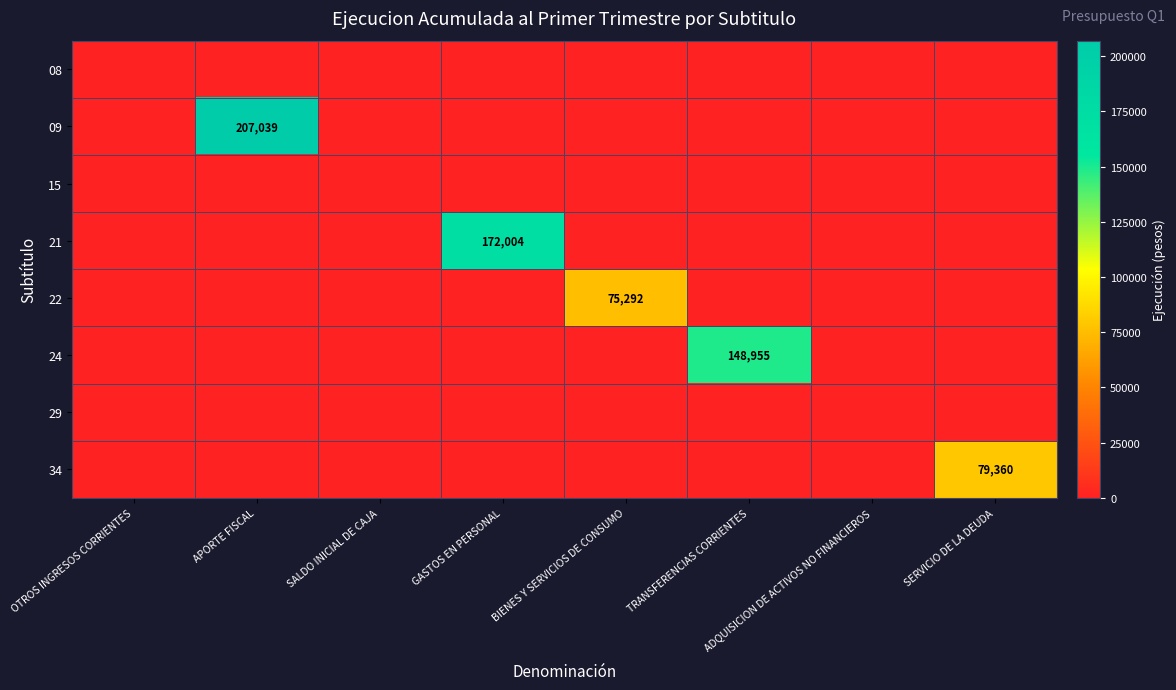

At how many categories does at least one series exceed 101898?

3